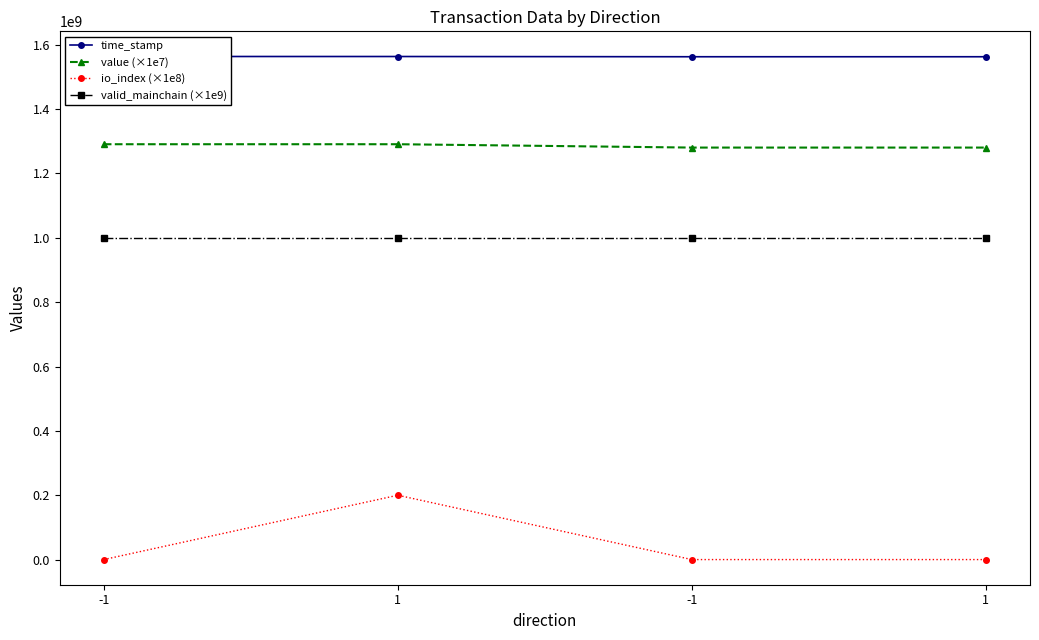

What is the difference between the second highest and second lowest values in the value (×1e7) series?

10405770.7